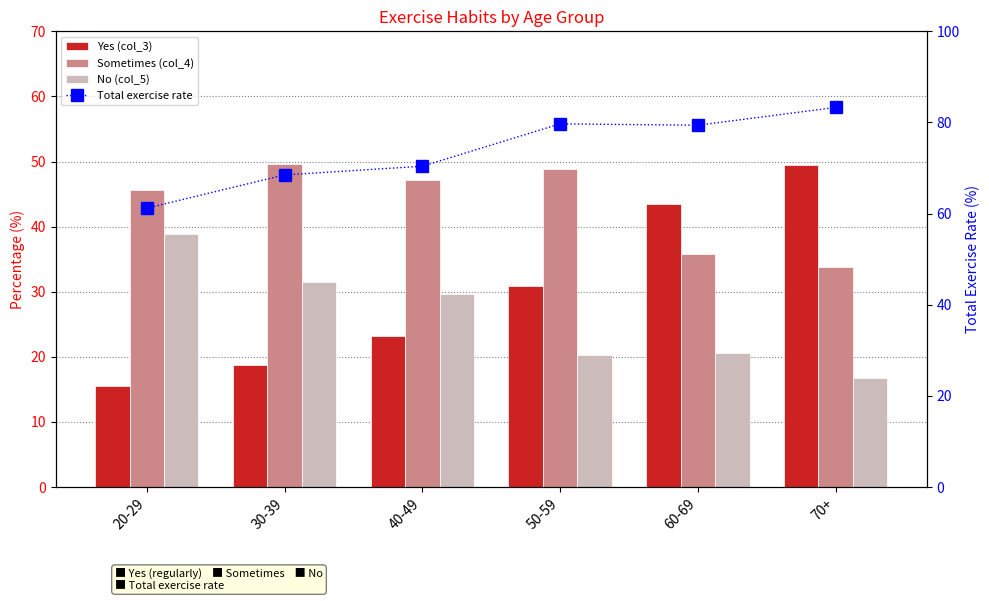

What is the value of the No (col_5) bar at the 2nd from the left?

31.5